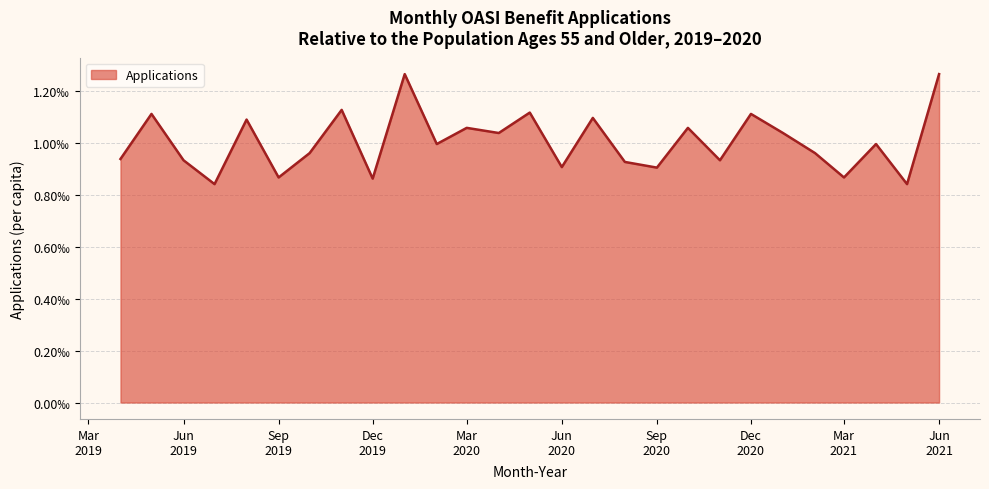

How many values are between 0 and 1?

27